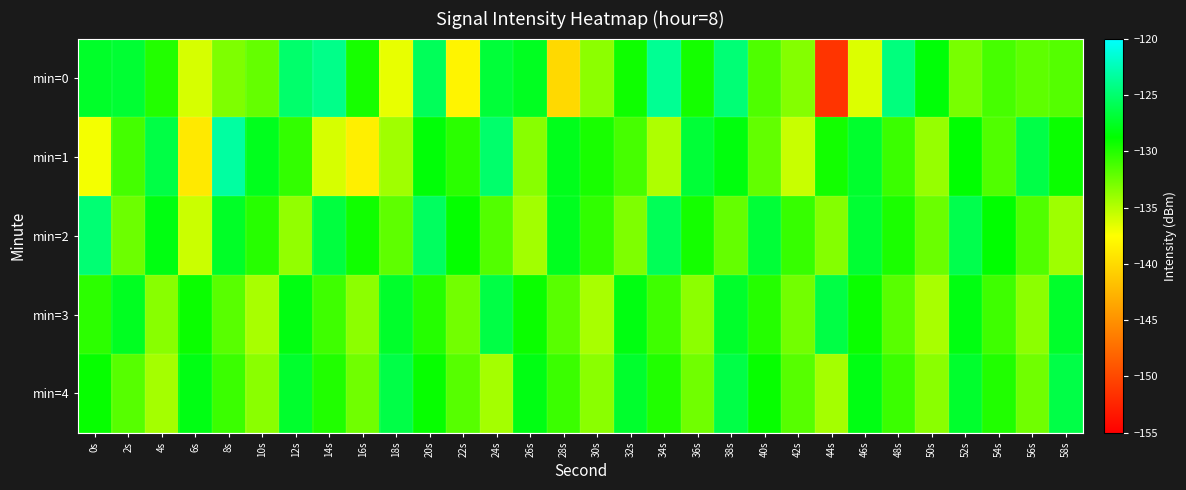

At which category is the sum across all series the highest?

20s